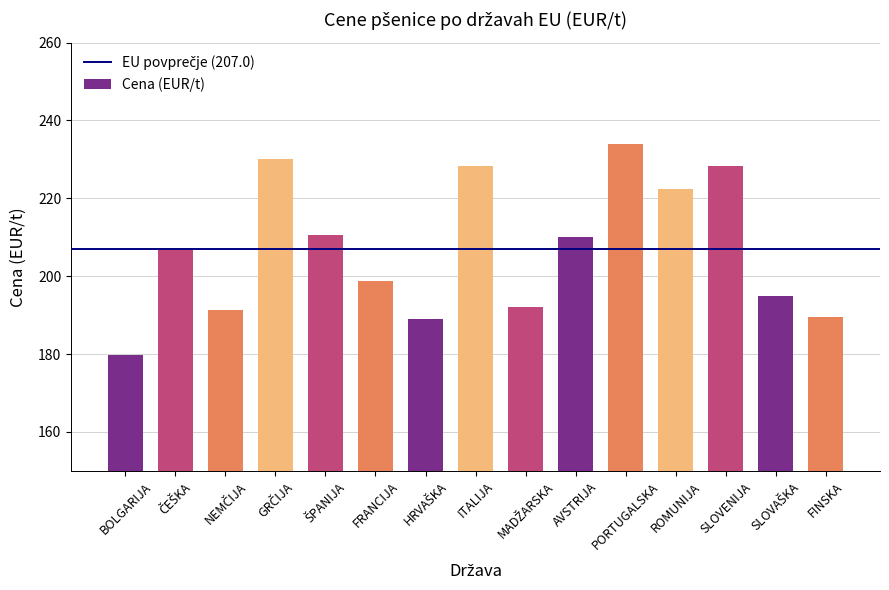

What is the label of the 15th bar from the left?

FINSKA